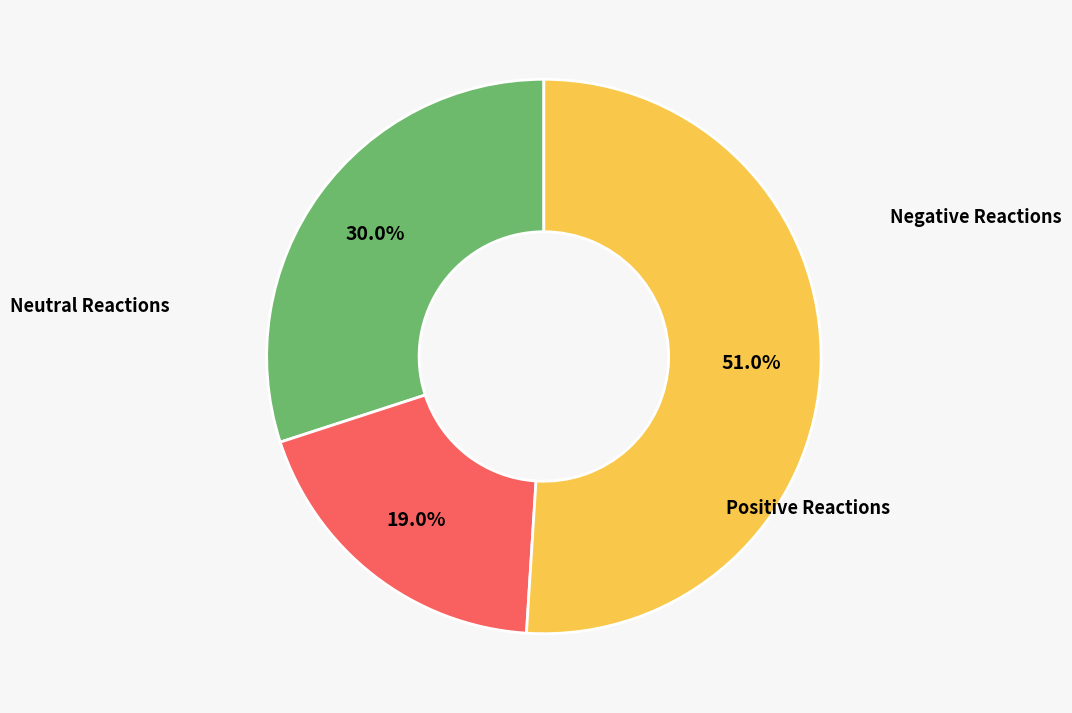

Is there a majority slice in this chart?

Yes